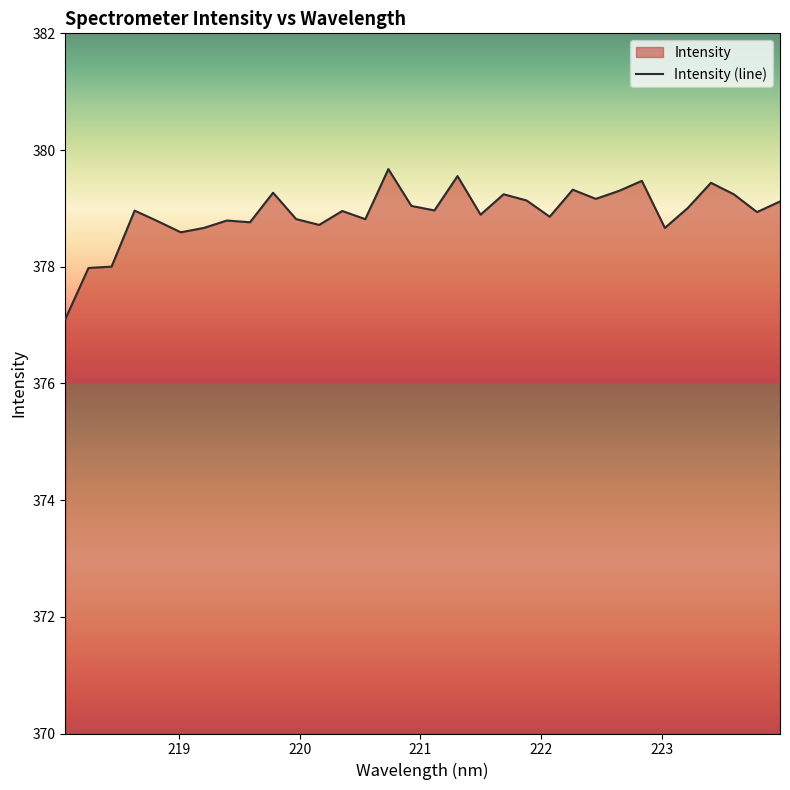

What is the maximum value shown in the chart?

379.7